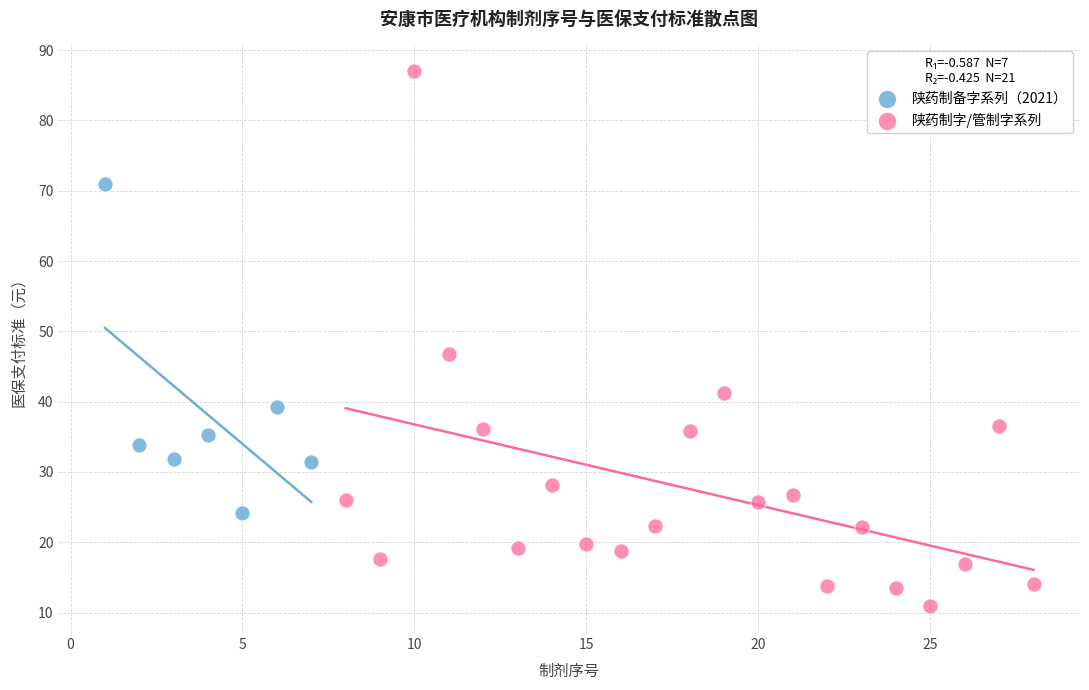

What are all the series names shown in the legend?

陕药制备字系列（2021）, 陕药制字/管制字系列